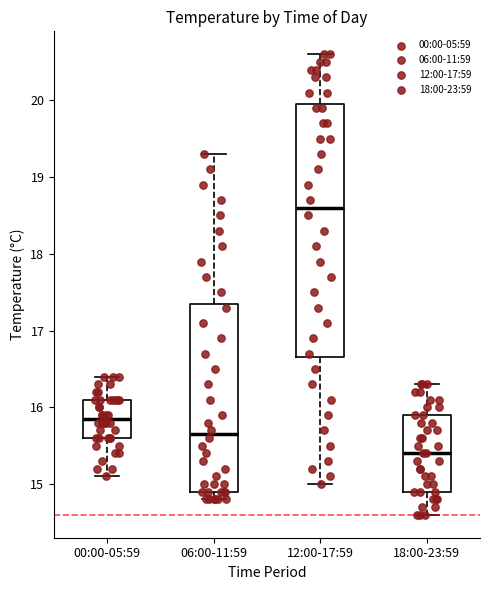

Reading left to right, transcribe this box plot: for each box, give where its median line is, the range the box spans, and where its two whiskers end, as read against the y-axis. The values are not printed on the chart, so give them approximately, as read against the axis.

00:00-05:59: median 15.9, box 15.6 to 16.1, whiskers 15.1 to 16.4
06:00-11:59: median 15.7, box 14.9 to 17.4, whiskers 14.8 to 19.3
12:00-17:59: median 18.6, box 16.7 to 20.0, whiskers 15.0 to 20.6
18:00-23:59: median 15.4, box 14.9 to 15.9, whiskers 14.6 to 16.3